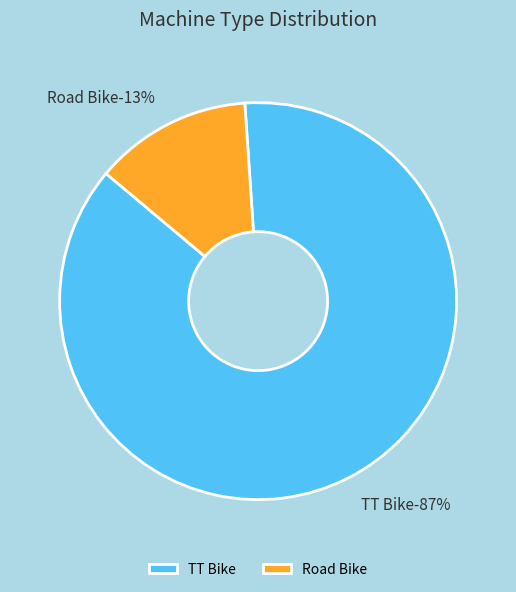

How many slices are in this pie chart?

2